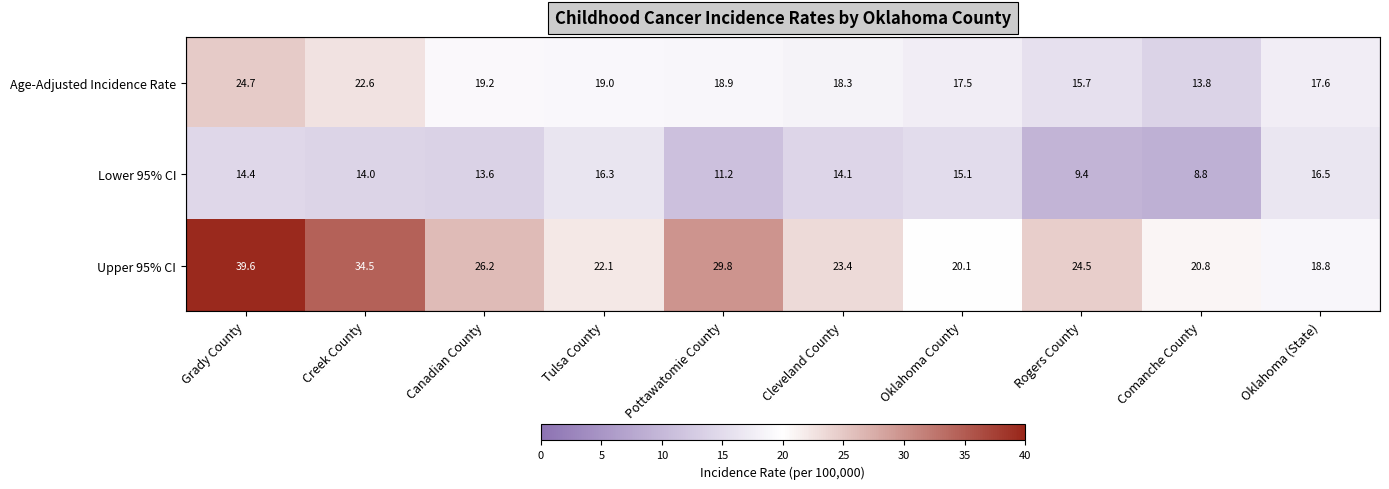

At which category does the chart reach its minimum across all series?

Comanche County